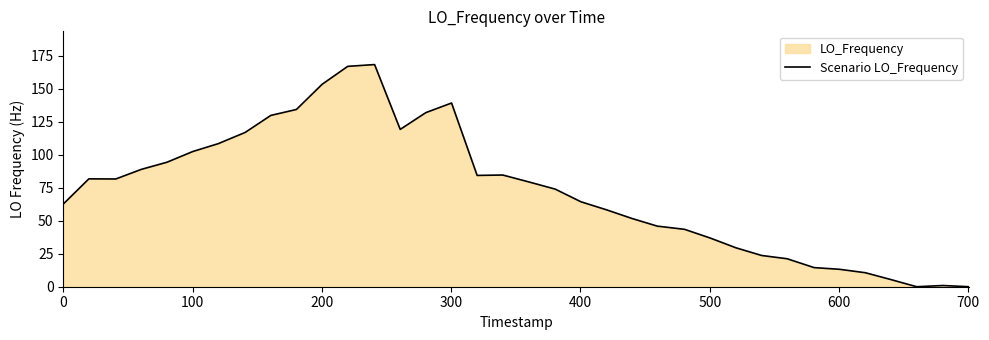

What is the difference between the maximum and minimum values?

168.4